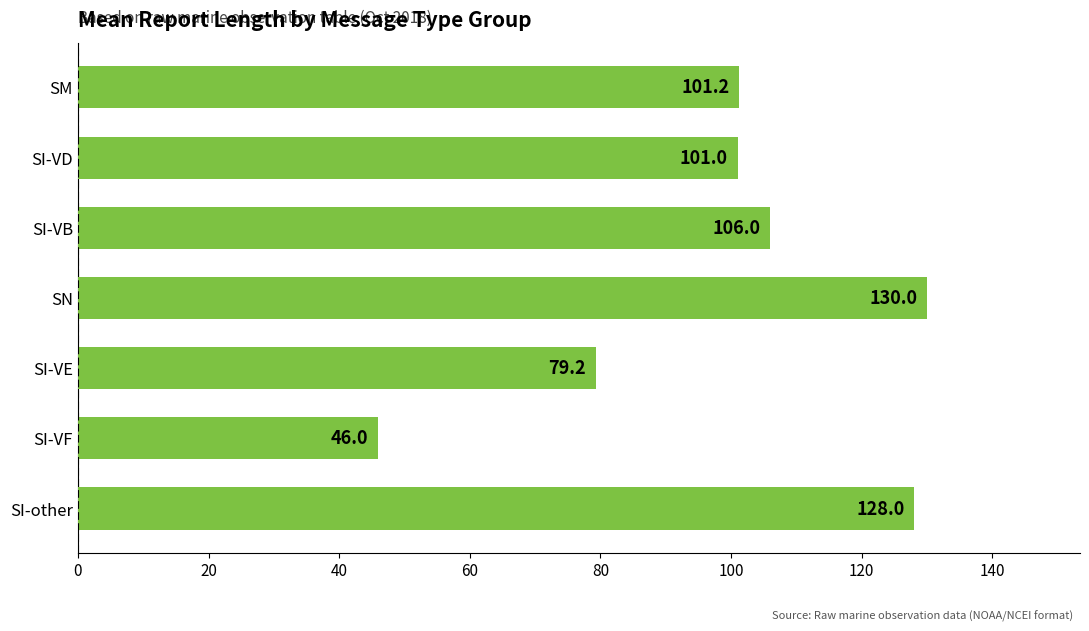

What is the difference between the maximum and minimum values?

84.0